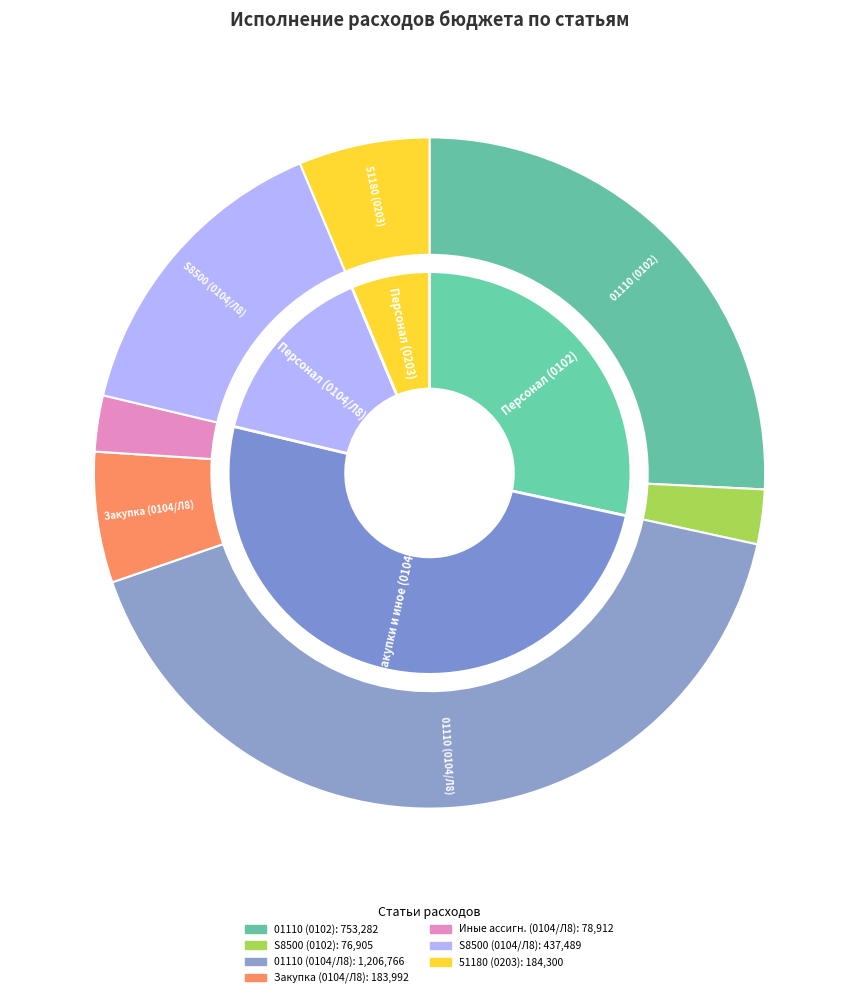

To the nearest percent, what is the difference between the Выплаты персоналу (0104 Л8 S8500) and Выплаты персоналу (0203 51180) slice percentages?

9%